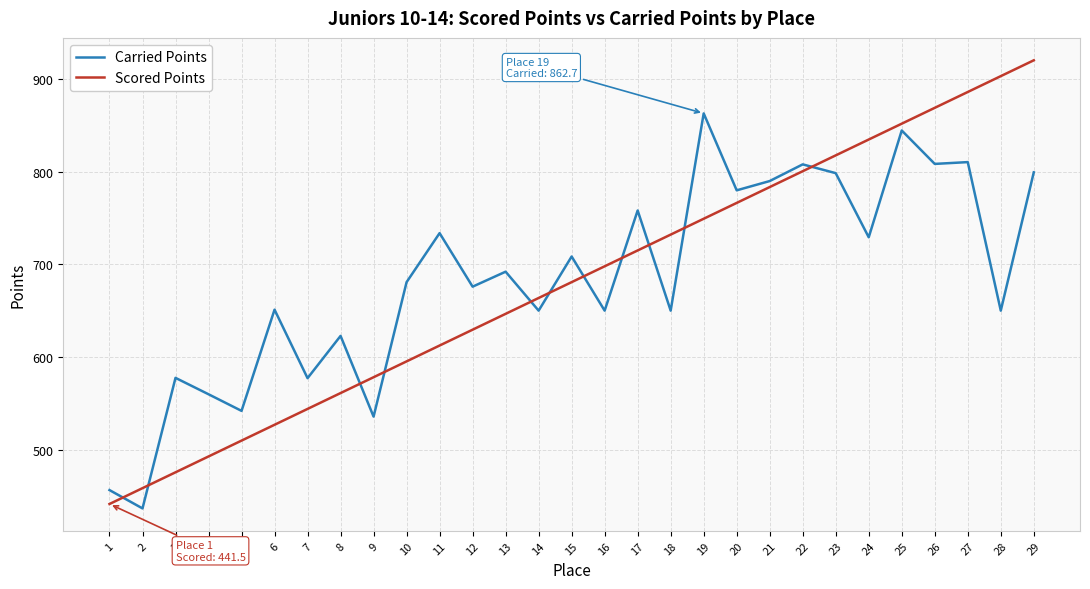

How many series are shown in this chart?

2